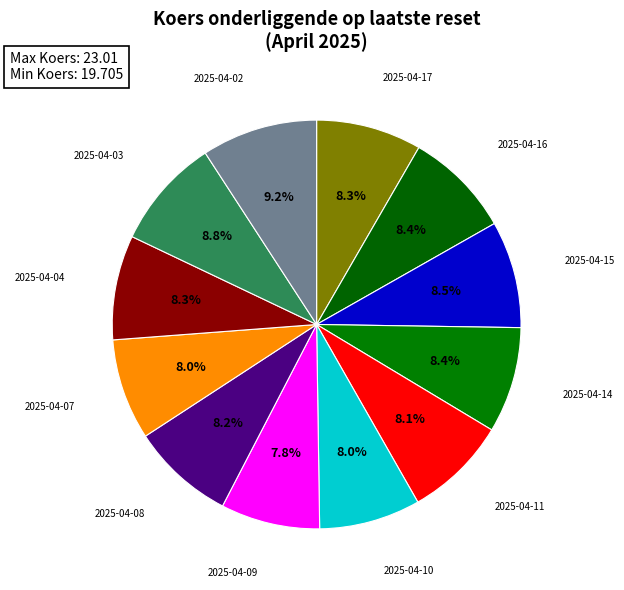

Is 2025-04-02 the majority of the pie?

No